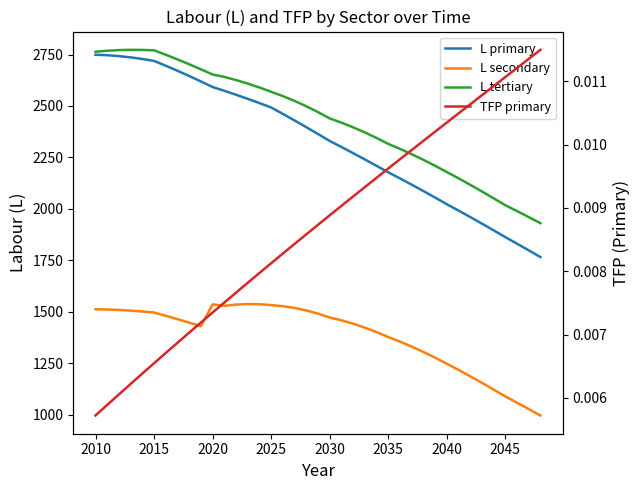

What are all the series names shown in the legend?

L primary, L secondary, L tertiary, TFP primary